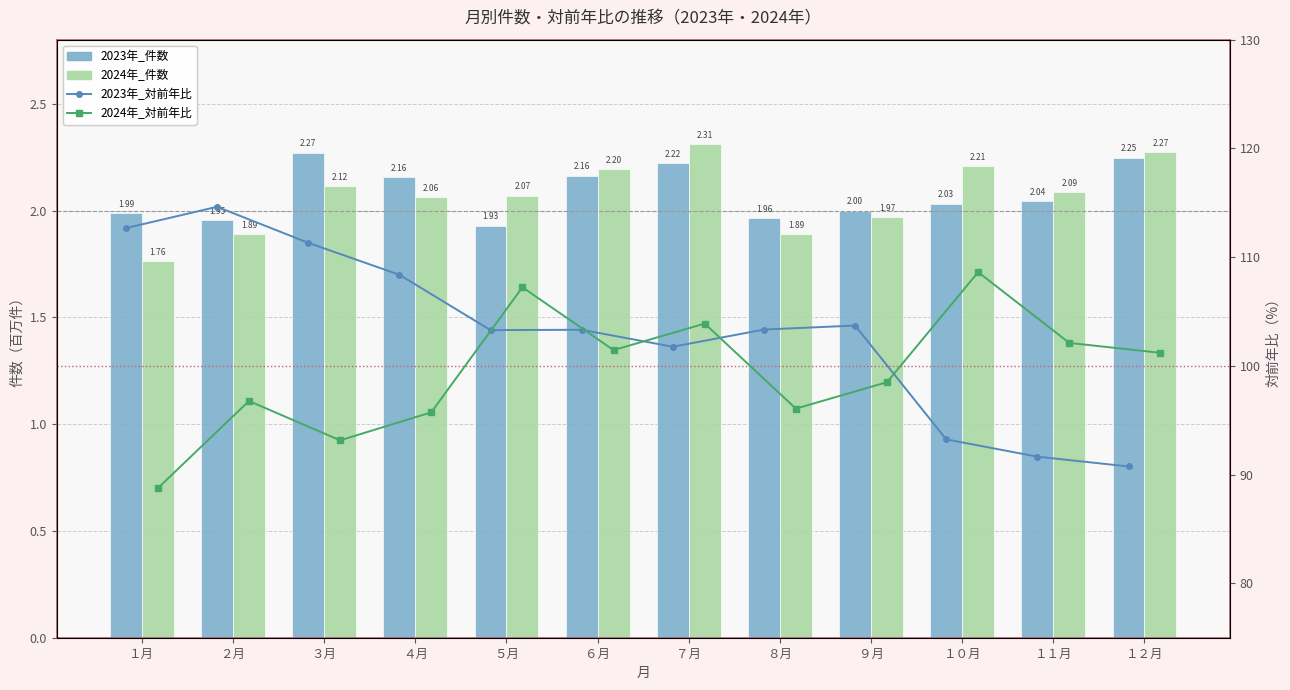

Which series has the largest total across all categories?

2023年_対前年比